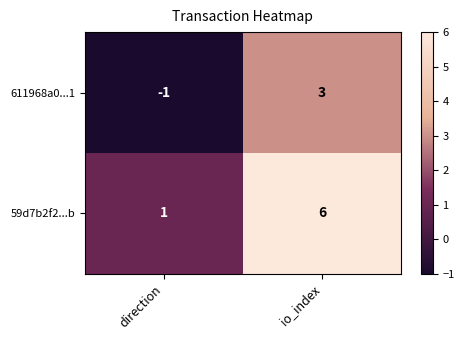

Which series has the widest spread of values?

59d7b2f2...b